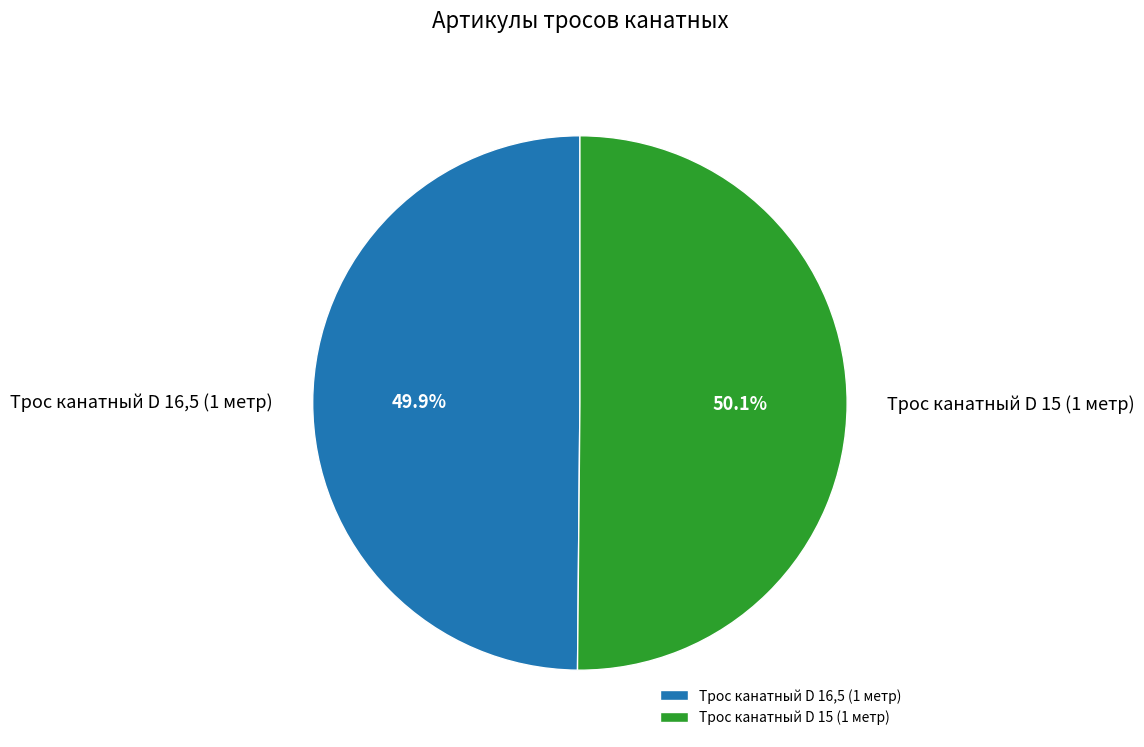

Approximately how many times larger is the value at Трос канатный D 16,5 (1 метр) compared to Трос канатный D 15 (1 метр)?

1.0